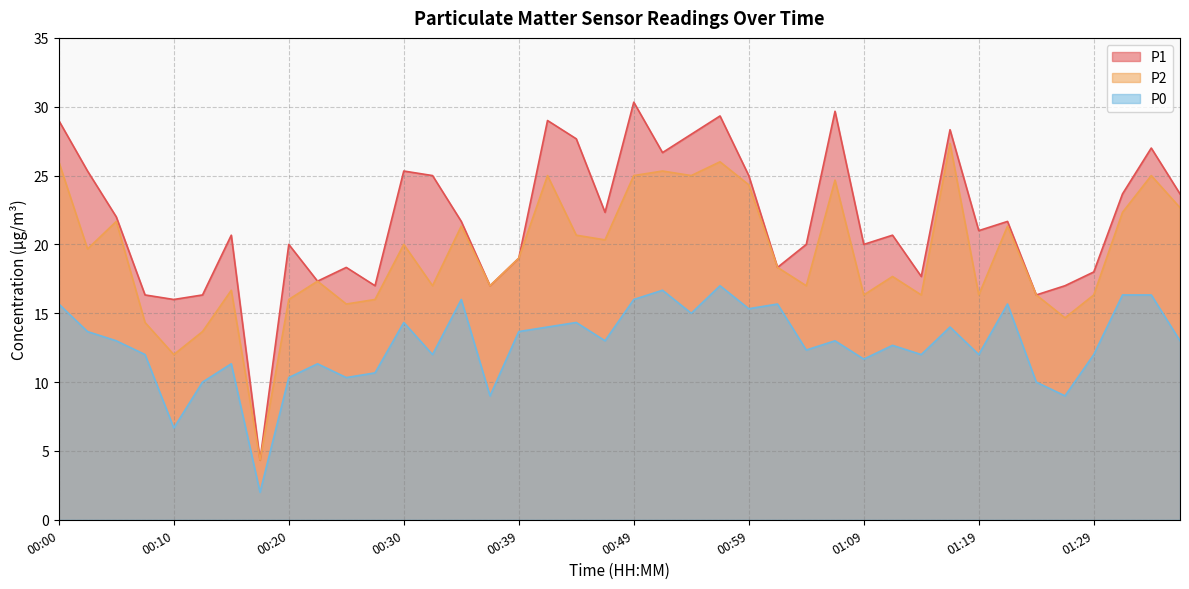

Which series has the largest range (max minus min)?

P1